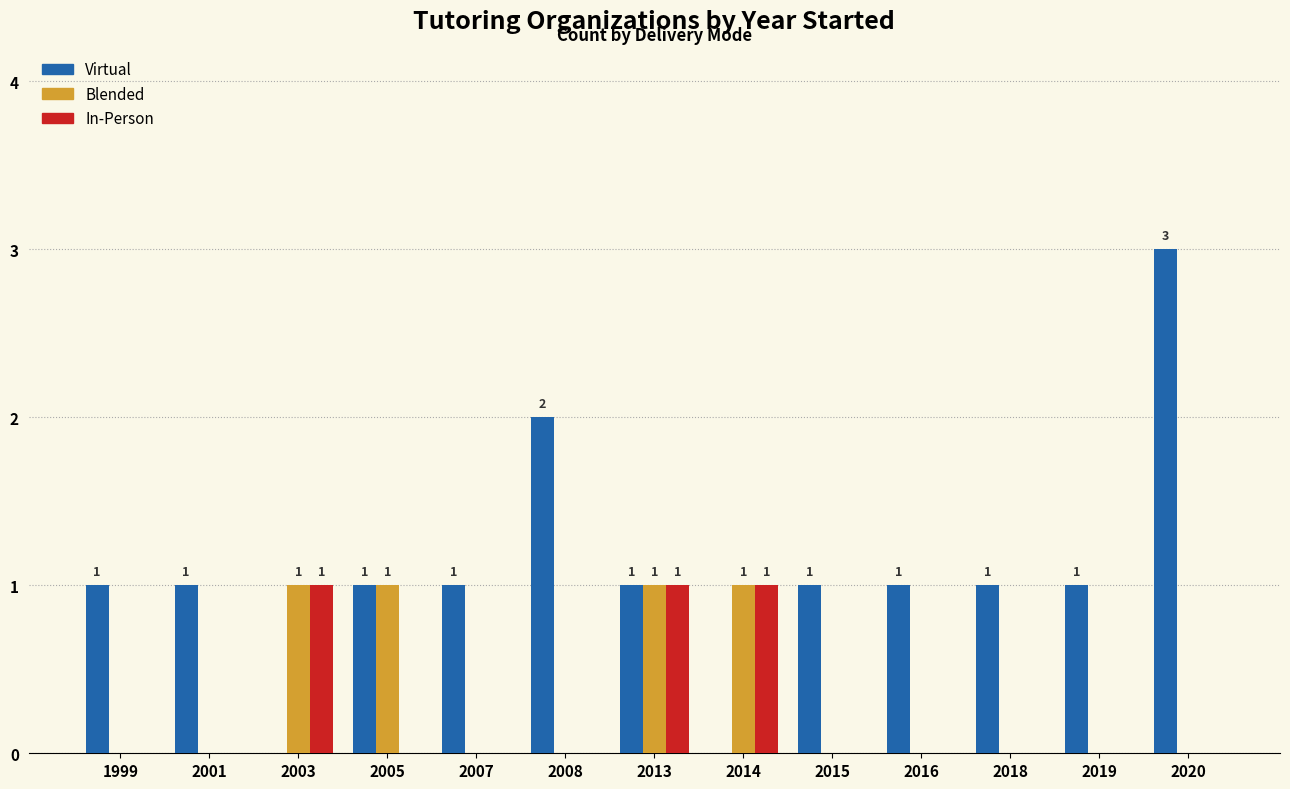

At which label does Virtual reach its peak?

2020